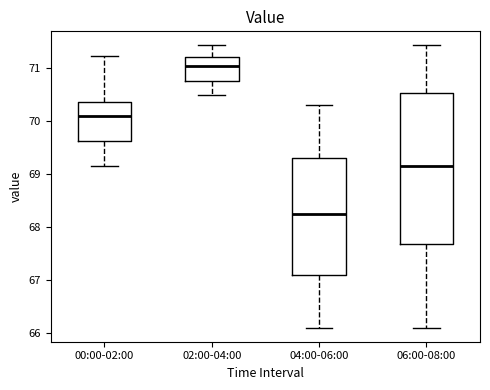

Comparing the boxes themselves (not the whiskers), which one is the tallest?

06:00-08:00